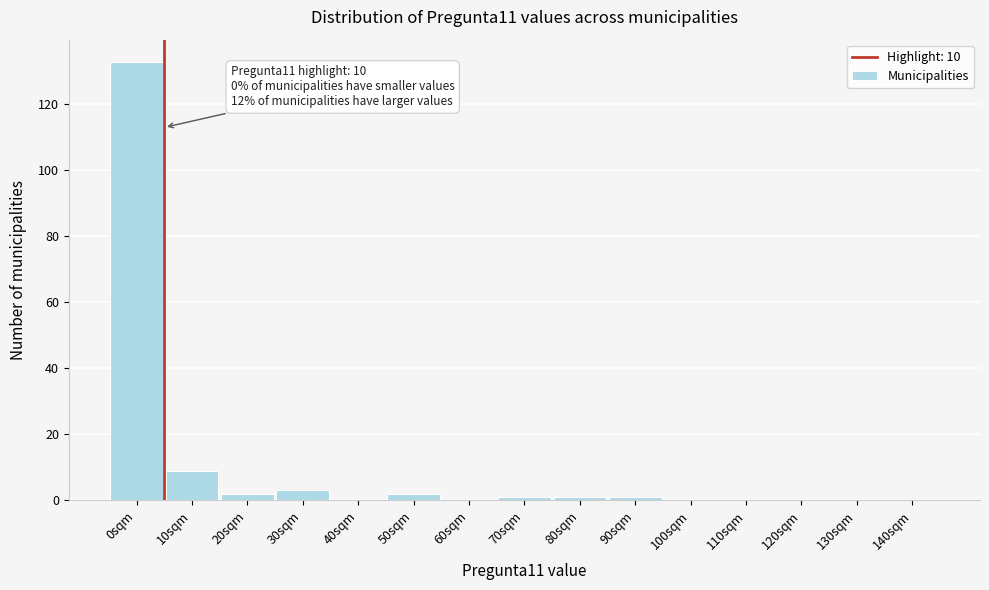

Reading right to left, list all the values displayed in this chart.

140sqm=0	130sqm=0	120sqm=0	110sqm=0	100sqm=0	90sqm=1	80sqm=1	70sqm=1	60sqm=0	50sqm=2	40sqm=0	30sqm=3	20sqm=2	10sqm=9	0sqm=133